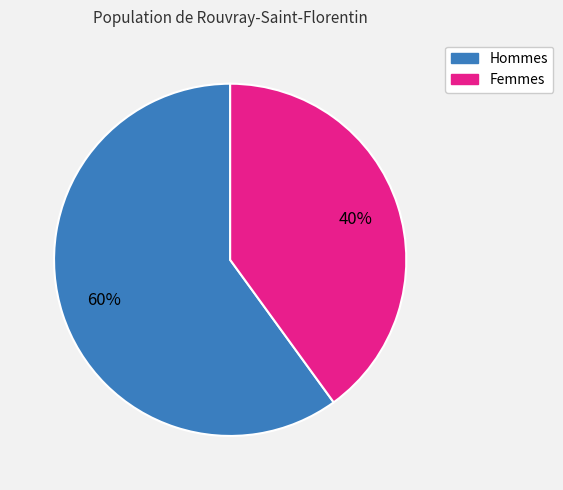

Which has a higher value, Femmes or Hommes?

Hommes